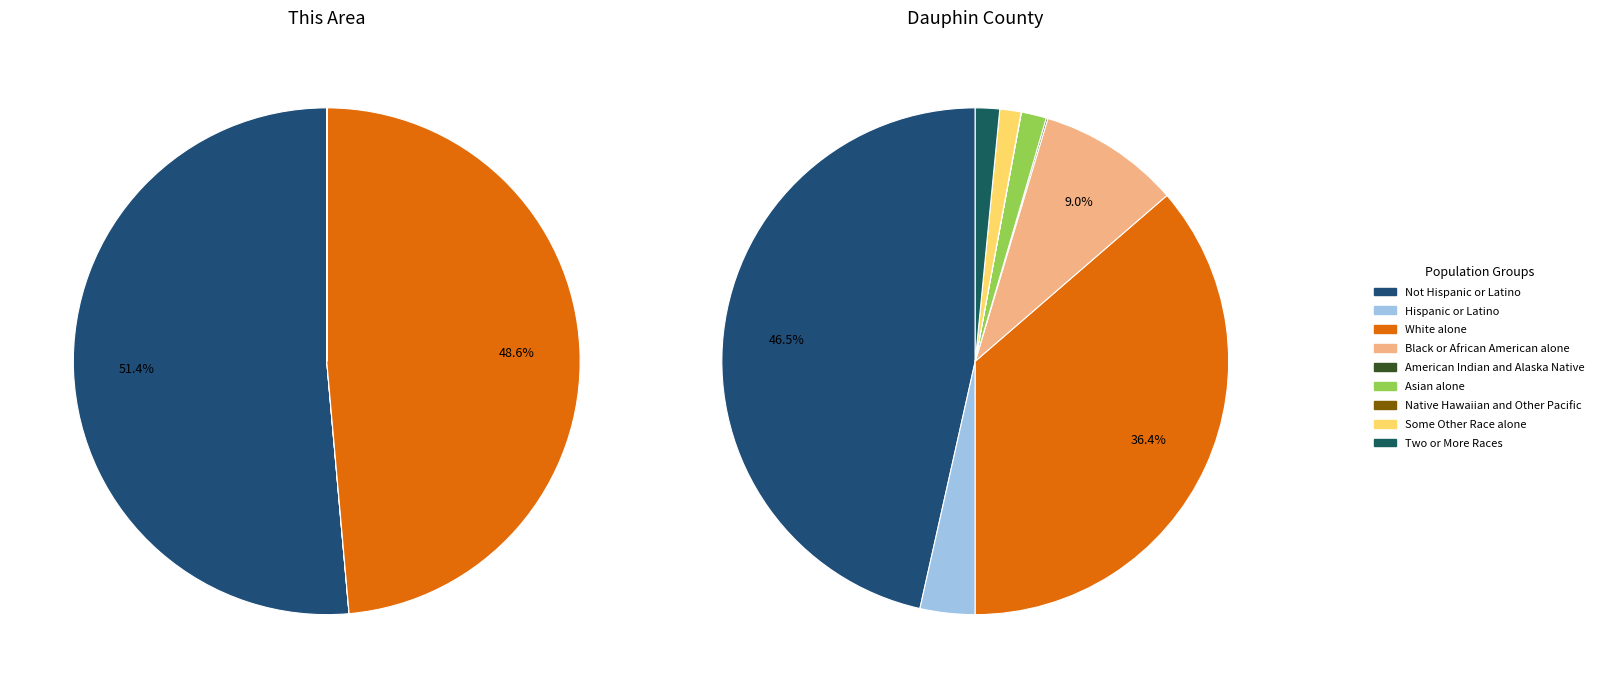

What is the smallest slice in the pie chart?

Native Hawaiian and Other Pacific